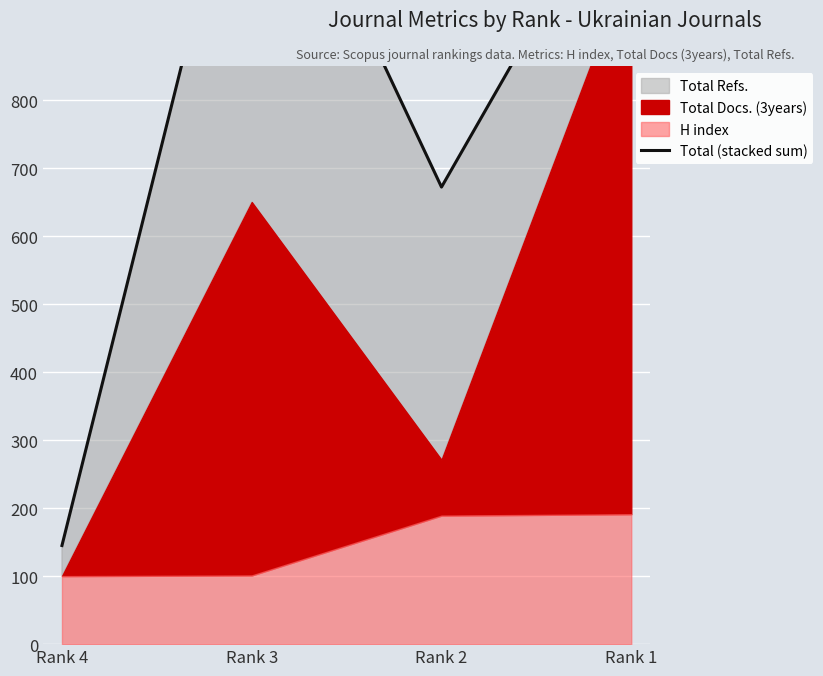

What is the value of the 4th point from the left?

1159